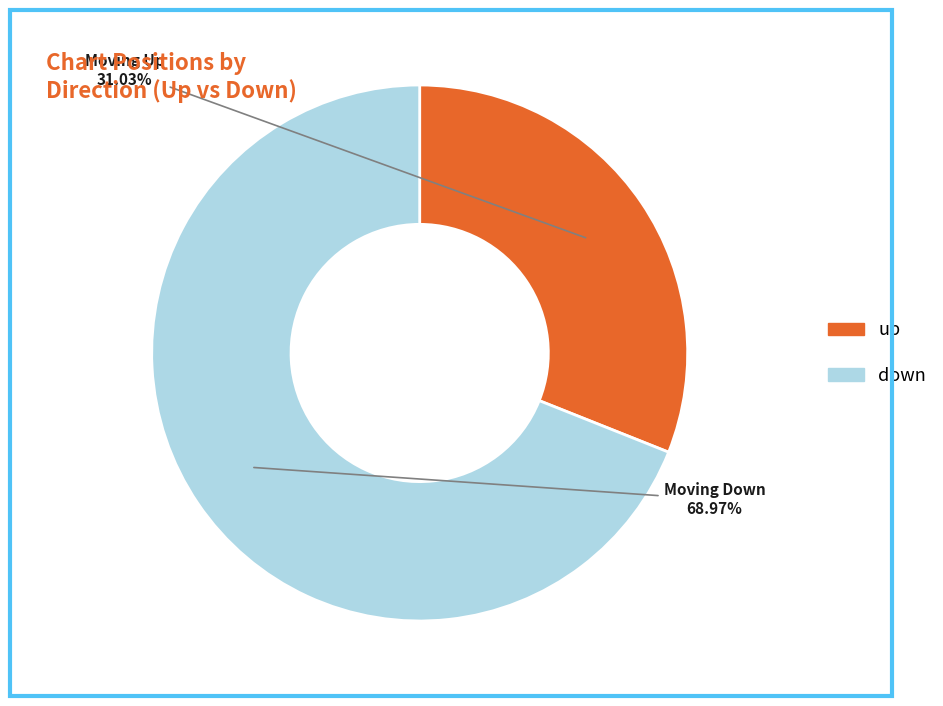

To the nearest percent, what is the difference between the largest and smallest slice percentages?

38%